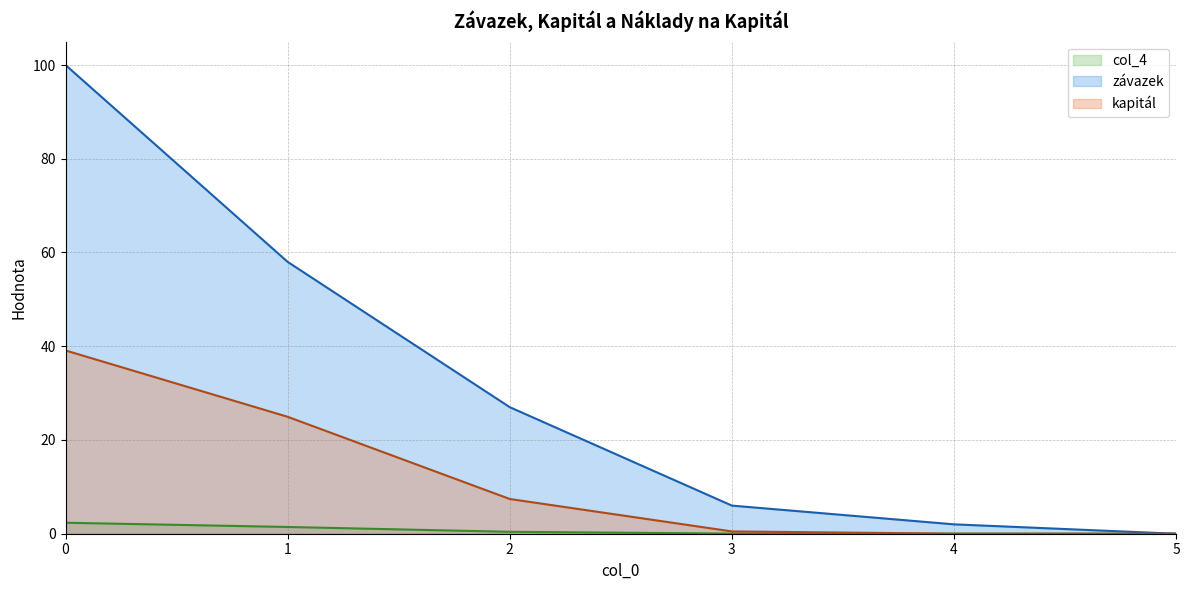

True or false: col_4 (line) has a value of 0.0 at 3.

False